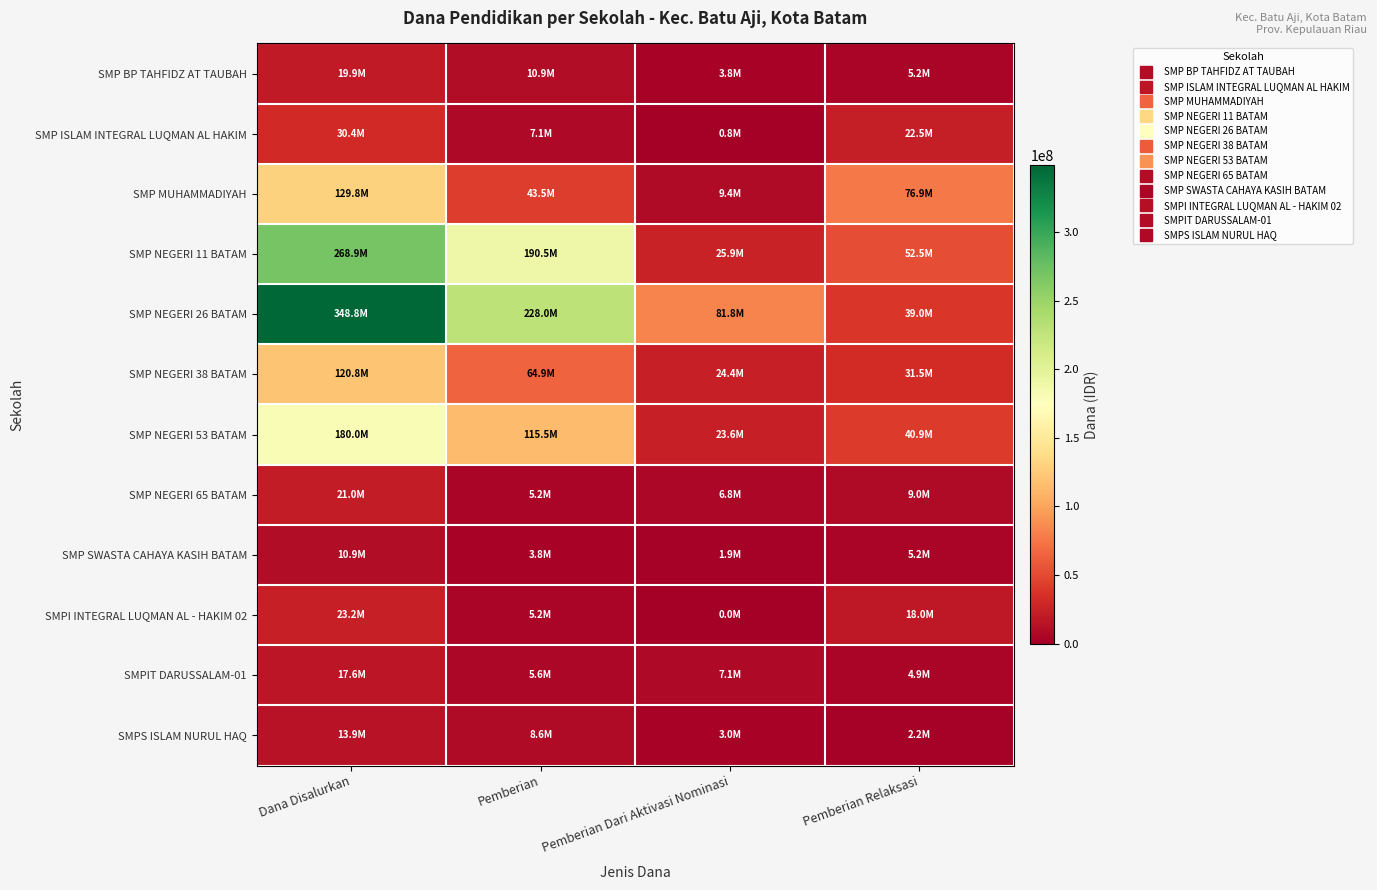

Reading right to left, what are all the values shown in this chart?

SMP BP TAHFIDZ AT TAUBAH: Pemberian Relaksasi=5250000	Pemberian Dari Aktivasi Nominasi=3750000	Pemberian=10875000	Dana Disalurkan=19875000
SMP ISLAM INTEGRAL LUQMAN AL HAKIM: Pemberian Relaksasi=22500000	Pemberian Dari Aktivasi Nominasi=750000	Pemberian=7125000	Dana Disalurkan=30375000
SMP MUHAMMADIYAH: Pemberian Relaksasi=76875000	Pemberian Dari Aktivasi Nominasi=9375000	Pemberian=43500000	Dana Disalurkan=129750000
SMP NEGERI 11 BATAM: Pemberian Relaksasi=52500000	Pemberian Dari Aktivasi Nominasi=25875000	Pemberian=190500000	Dana Disalurkan=268875000
SMP NEGERI 26 BATAM: Pemberian Relaksasi=39000000	Pemberian Dari Aktivasi Nominasi=81750000	Pemberian=228000000	Dana Disalurkan=348750000
SMP NEGERI 38 BATAM: Pemberian Relaksasi=31500000	Pemberian Dari Aktivasi Nominasi=24375000	Pemberian=64875000	Dana Disalurkan=120750000
SMP NEGERI 53 BATAM: Pemberian Relaksasi=40875000	Pemberian Dari Aktivasi Nominasi=23625000	Pemberian=115500000	Dana Disalurkan=180000000
SMP NEGERI 65 BATAM: Pemberian Relaksasi=9000000	Pemberian Dari Aktivasi Nominasi=6750000	Pemberian=5250000	Dana Disalurkan=21000000
SMP SWASTA CAHAYA KASIH BATAM: Pemberian Relaksasi=5250000	Pemberian Dari Aktivasi Nominasi=1875000	Pemberian=3750000	Dana Disalurkan=10875000
SMPI INTEGRAL LUQMAN AL - HAKIM 02: Pemberian Relaksasi=18000000	Pemberian Dari Aktivasi Nominasi=0	Pemberian=5250000	Dana Disalurkan=23250000
SMPIT DARUSSALAM-01: Pemberian Relaksasi=4875000	Pemberian Dari Aktivasi Nominasi=7125000	Pemberian=5625000	Dana Disalurkan=17625000
SMPS ISLAM NURUL HAQ: Pemberian Relaksasi=2250000	Pemberian Dari Aktivasi Nominasi=3000000	Pemberian=8625000	Dana Disalurkan=13875000